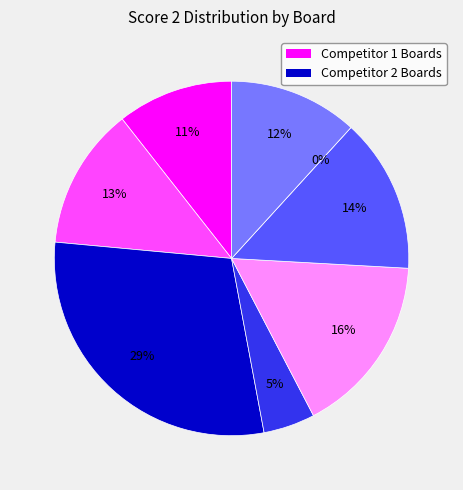

What is the change in value from Board 1 to Board 4?

-5